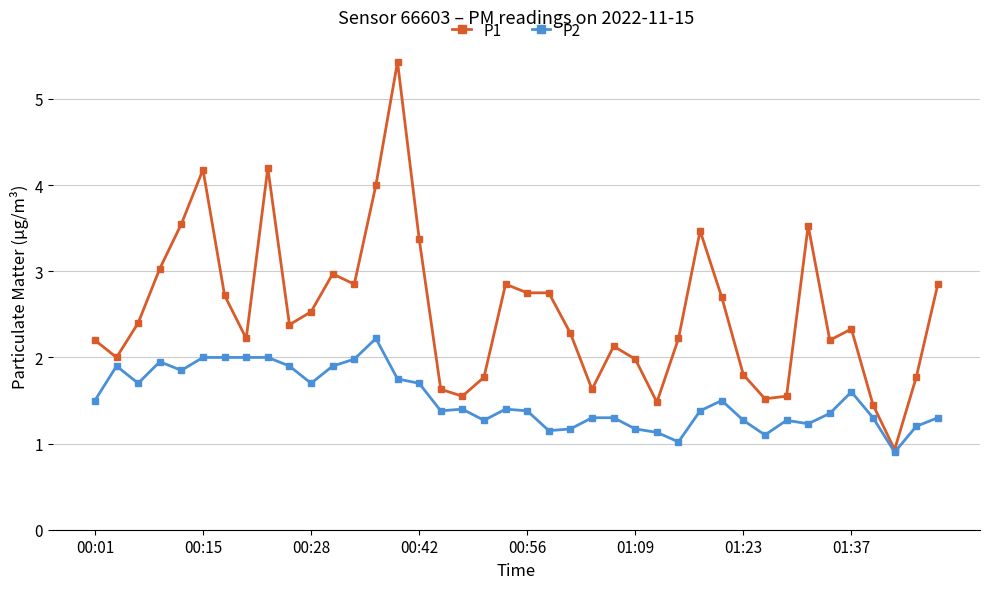

True or false: P1 has more than 1 interior local peaks.

True